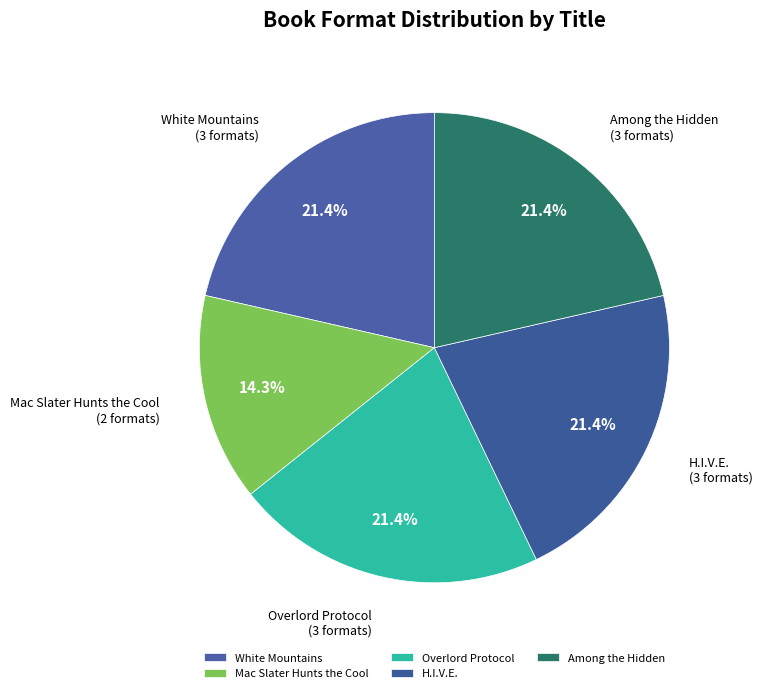

To the nearest percent, what is the combined percentage of Mac Slater Hunts the Cool and Overlord Protocol?

36%